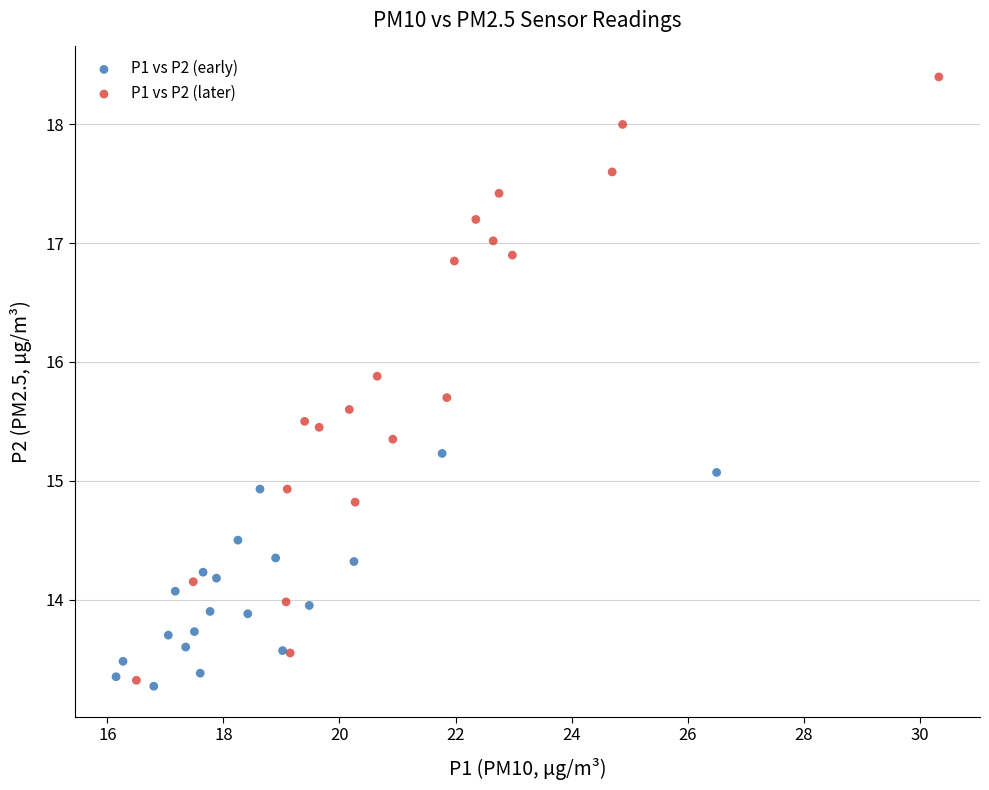

Which series has the widest spread of Y values?

P1 vs P2 (later)